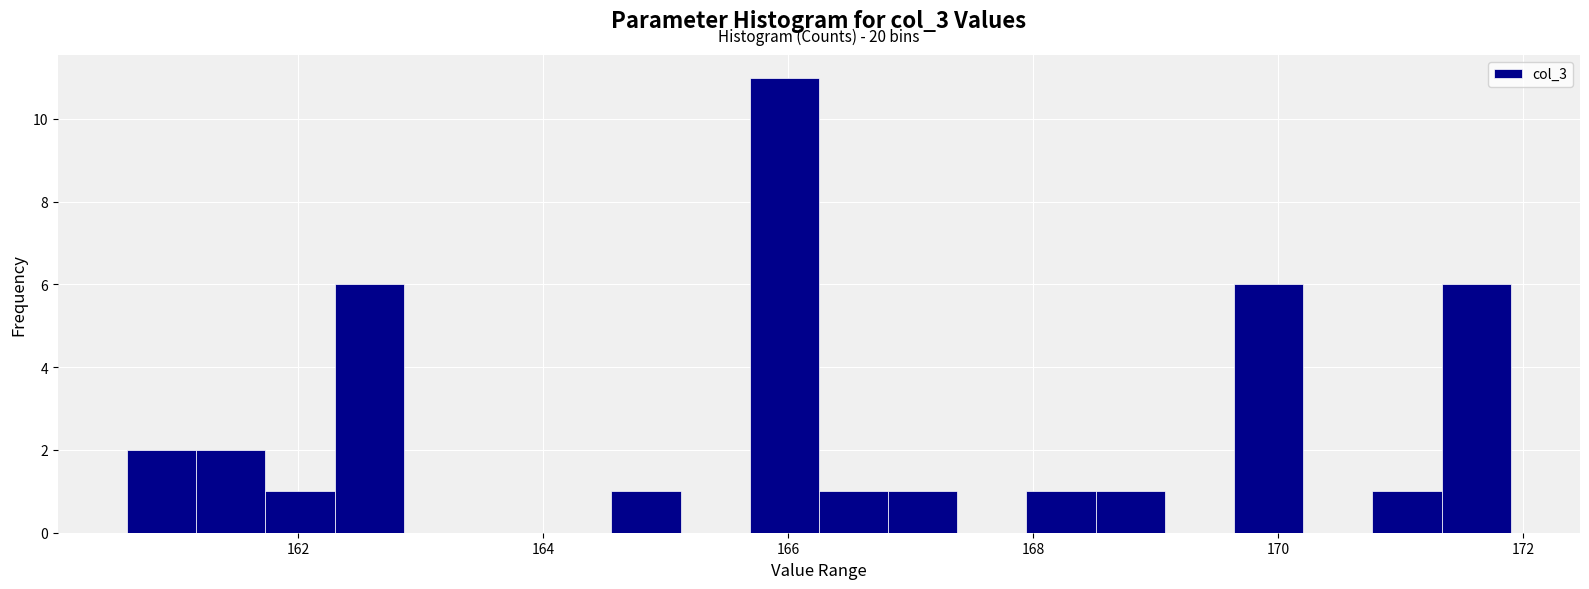

Read against the x-axis, roughly where is the centre of the tallest bar?

166.0